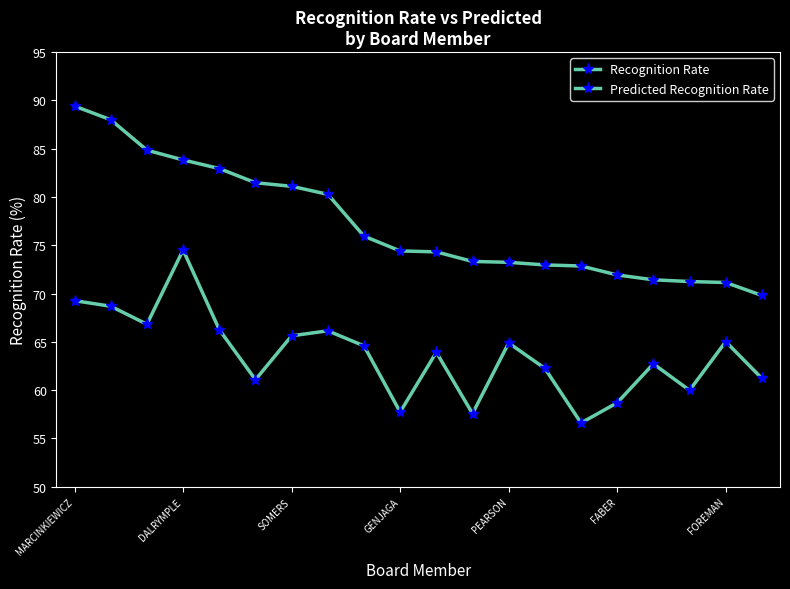

How many lines are shown in the chart?

2